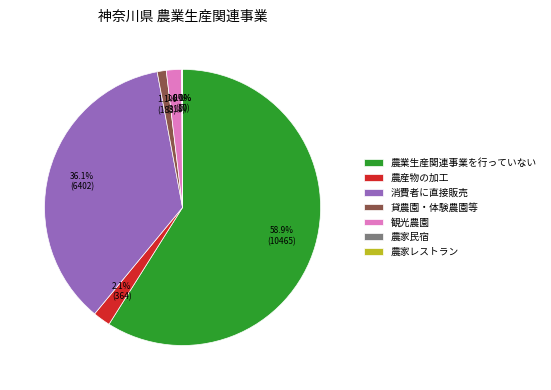

What portion of the pie excludes 貸農園・体験農園等?

98.9%